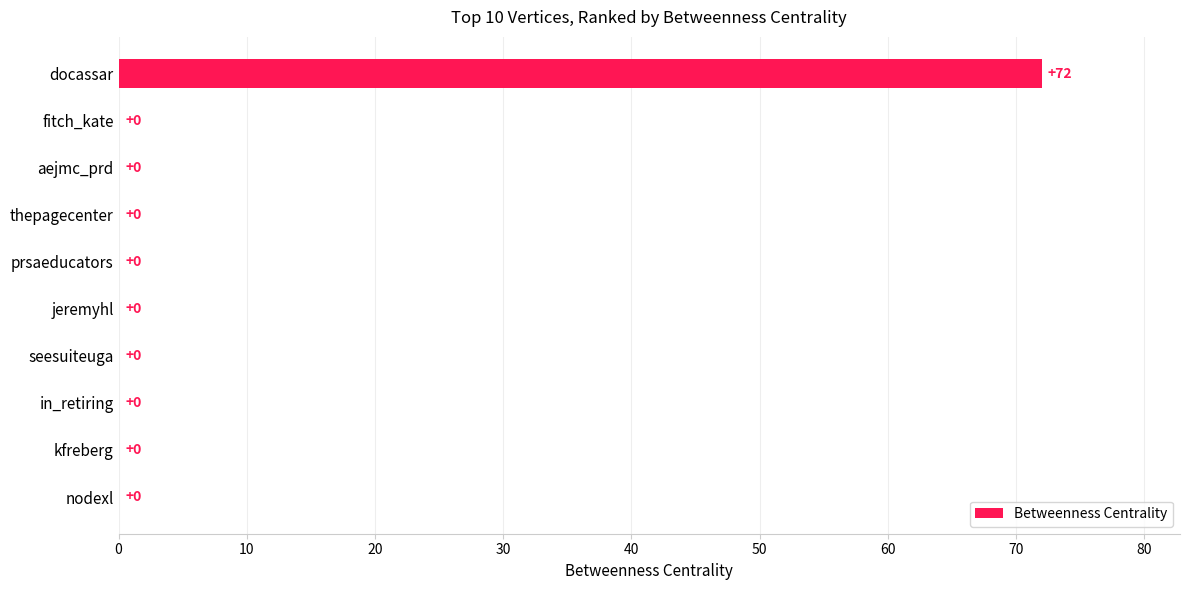

Reading bottom to top, what are all the values shown in this chart?

nodexl=0	kfreberg=0	in_retiring=0	seesuiteuga=0	jeremyhl=0	prsaeducators=0	thepagecenter=0	aejmc_prd=0	fitch_kate=0	docassar=72